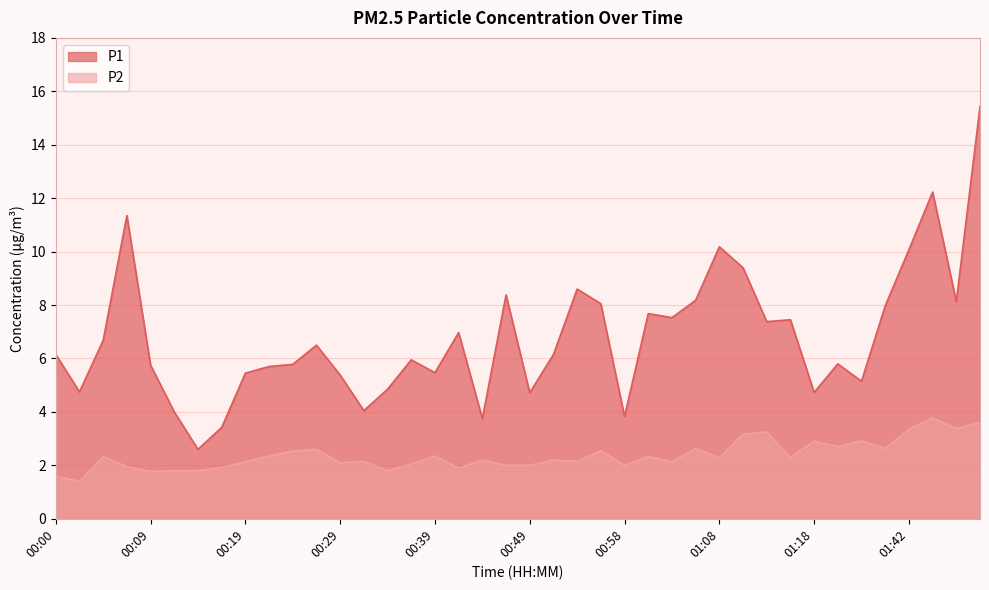

What is the difference between the maximum and minimum values in the P1 series?

12.8